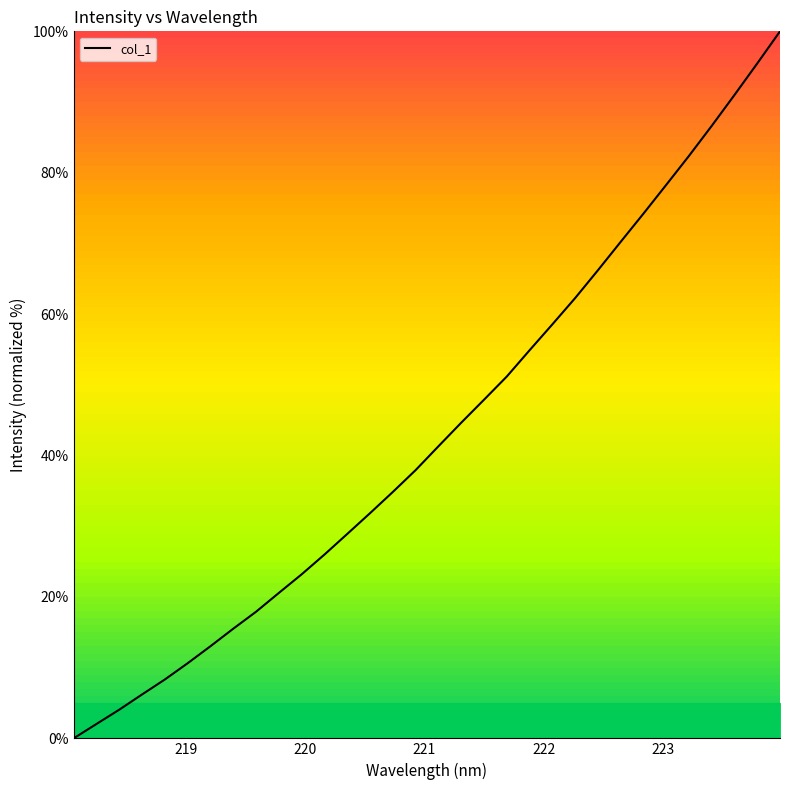

What is the maximum value shown in the chart?

100.0